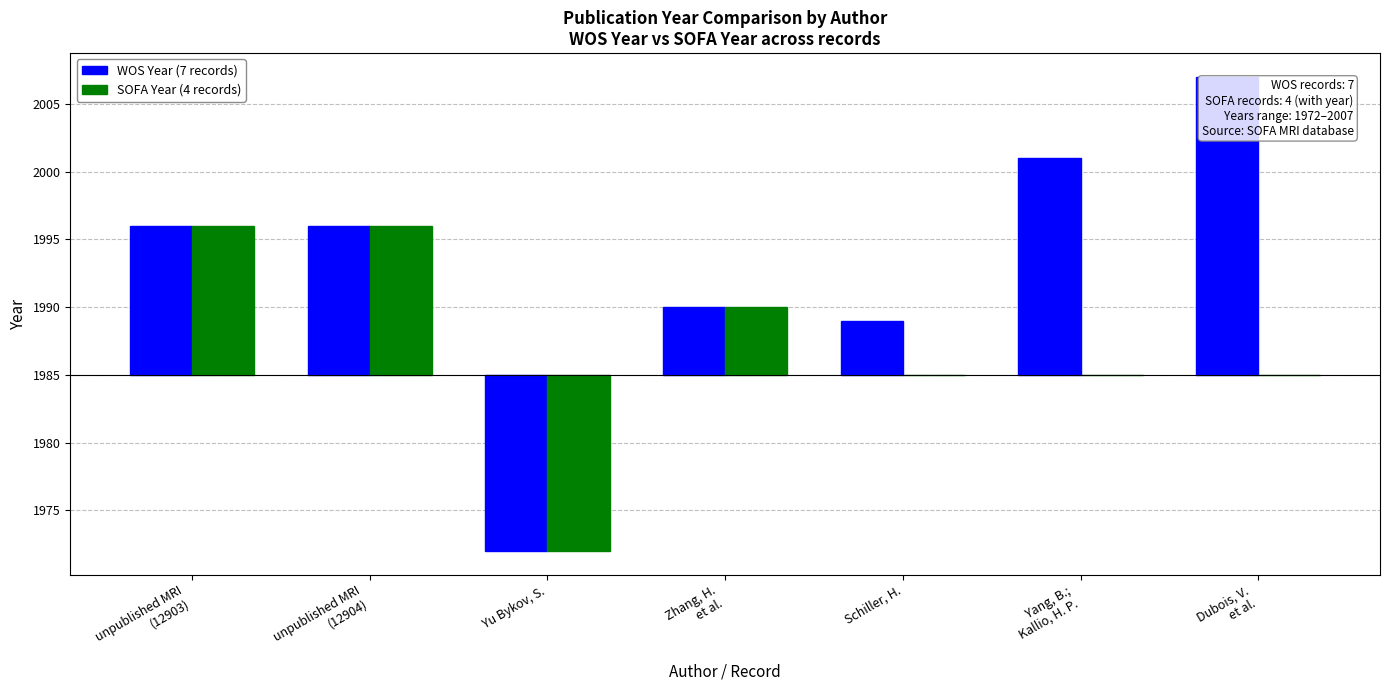

Does the chart contain stacked bars?

No